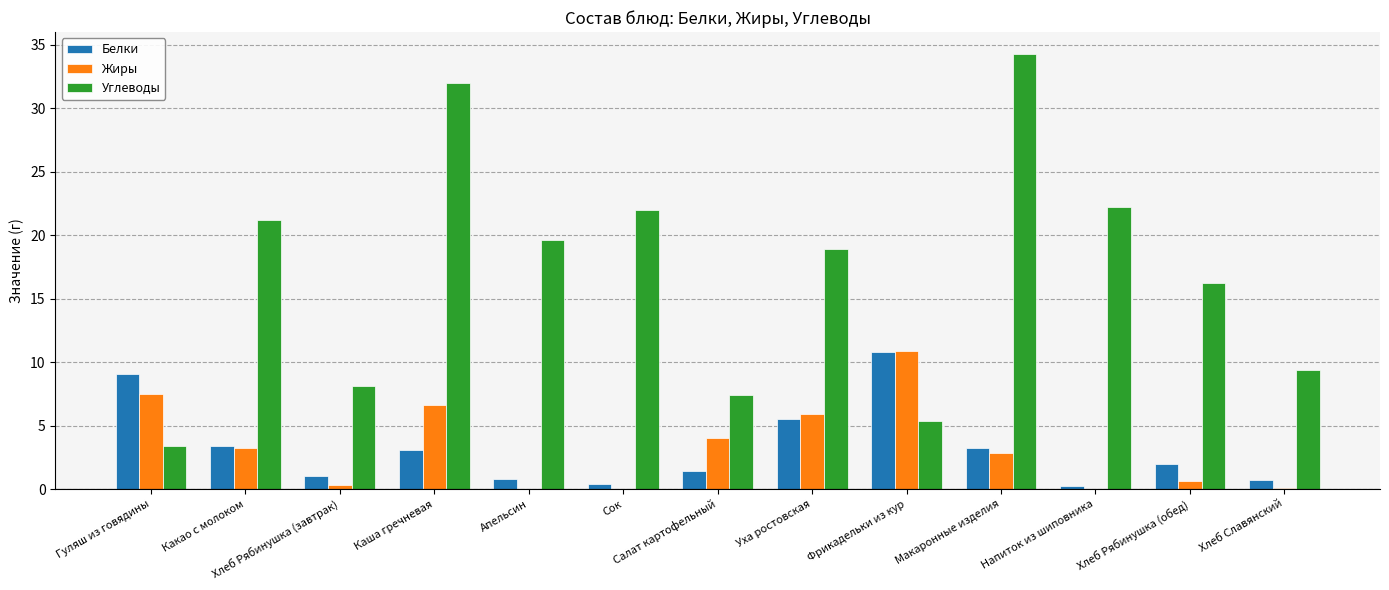

What is the sum of the Белки values at Каша гречневая and Какао с молоком?

6.5